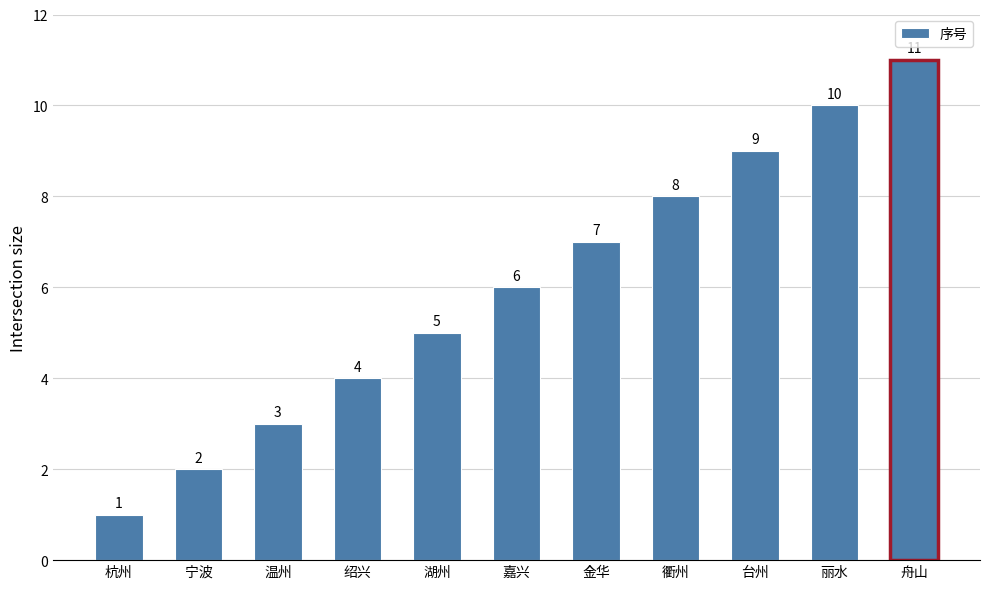

What is the sum of the values at 金华 and 丽水?

17